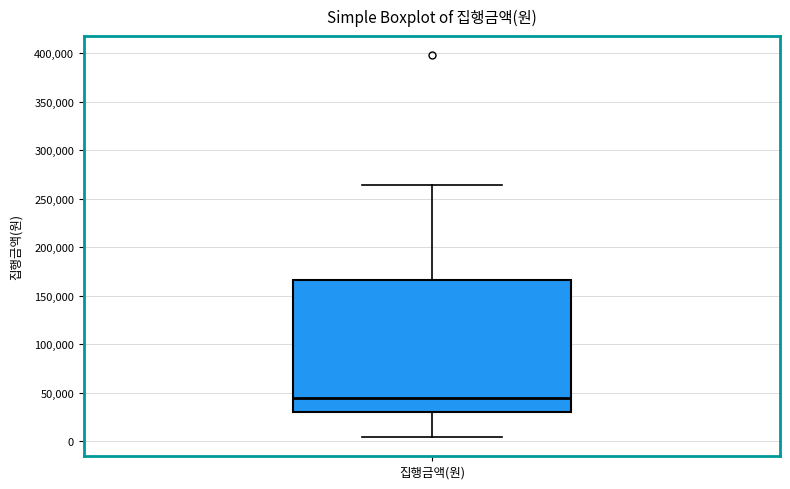

Where does the upper whisker of the box for 집행금액(원) end on the y-axis? The values are not printed on the chart, so give them approximately, as read against the axis.

265000